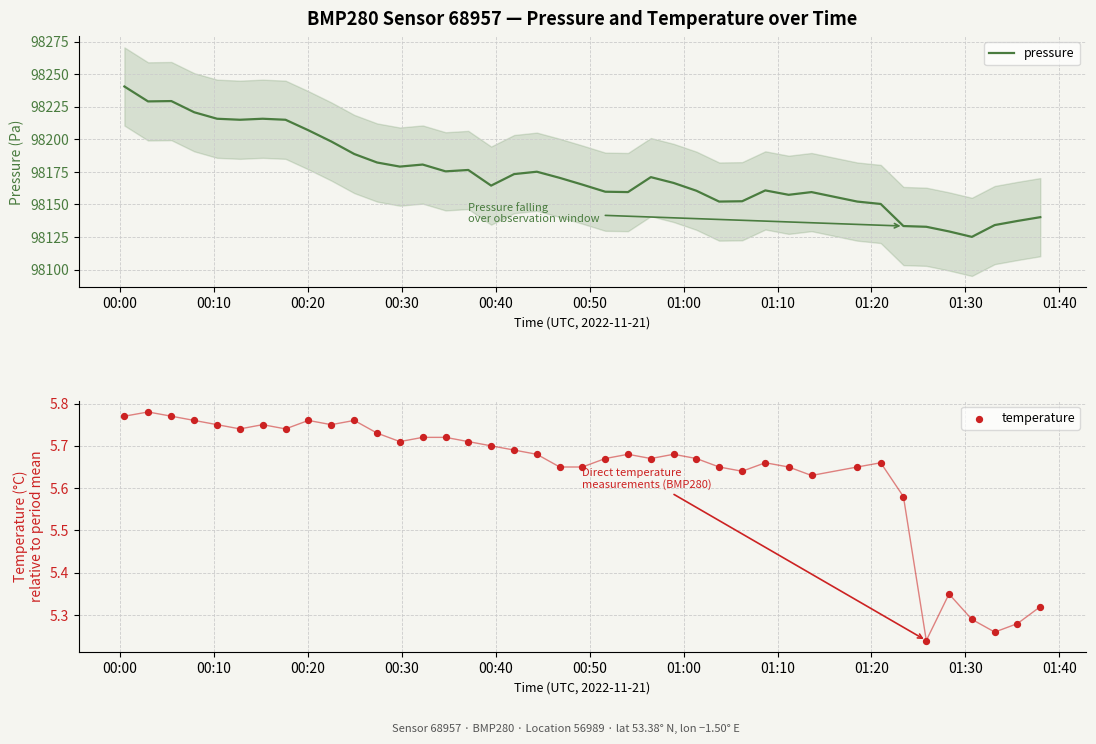

What is the highest value of the pressure series?

98240.5